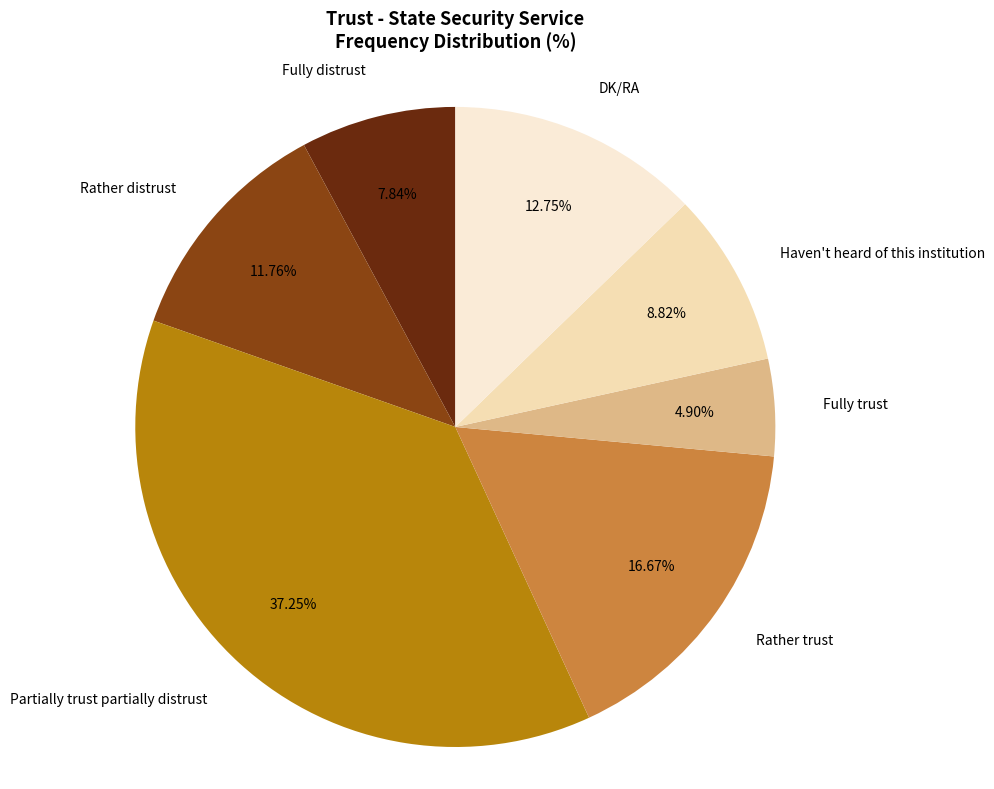

Which has a higher value, Fully trust or Rather trust?

Rather trust